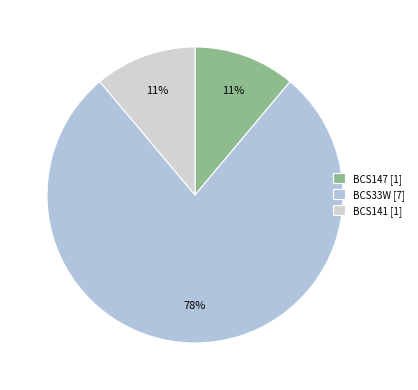

Rank the categories by value from highest to lowest.

BCS33W, BCS147, BCS141